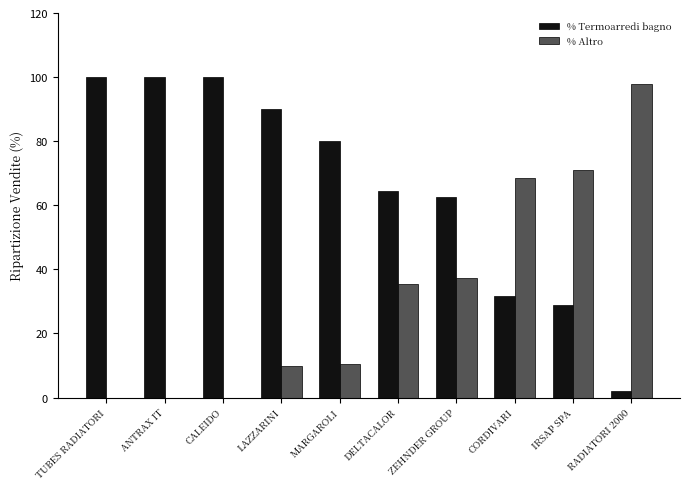

The % Altro series shows 37.8 at TUBES RADIATORI. True or false?

False